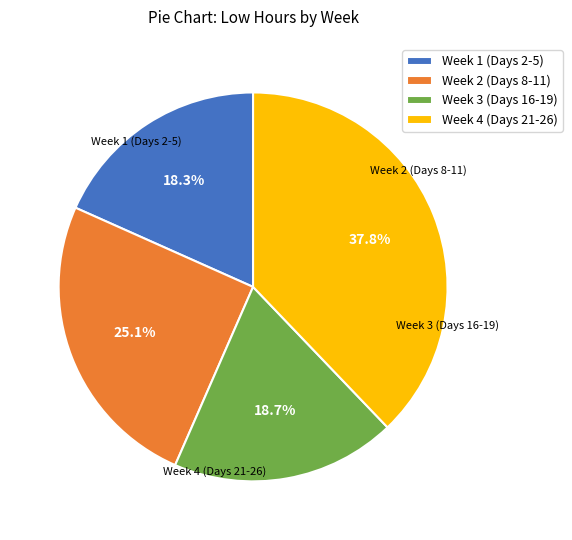

Which has a higher value, Week 2 (Days 8-11) or Week 1 (Days 2-5)?

Week 2 (Days 8-11)